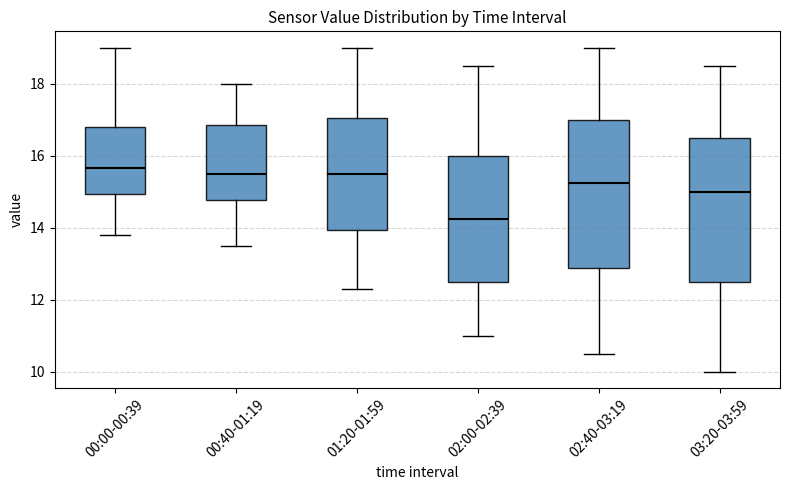

Where does the upper whisker of the box for 02:00-02:39 end on the y-axis? The values are not printed on the chart, so give them approximately, as read against the axis.

18.6